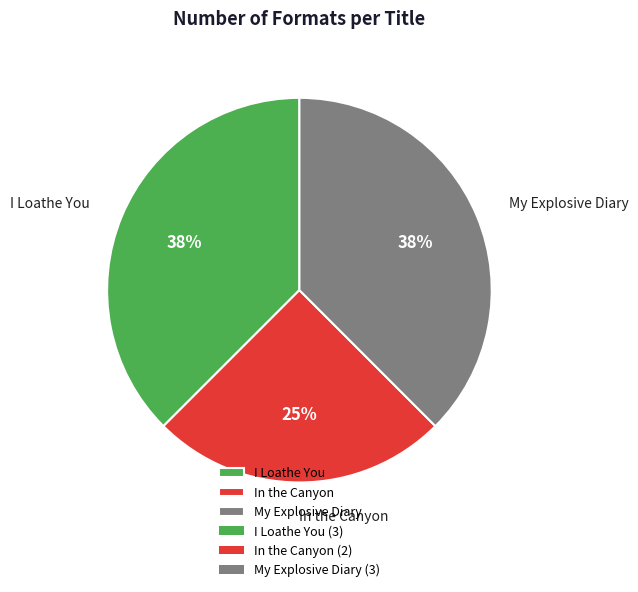

How many slices are in this pie chart?

3